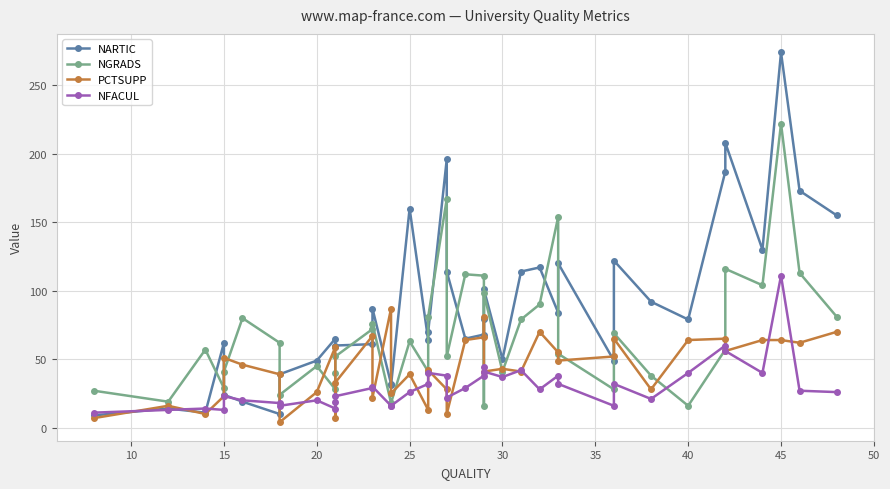

How many interior local valleys does the NGRADS series have?

11